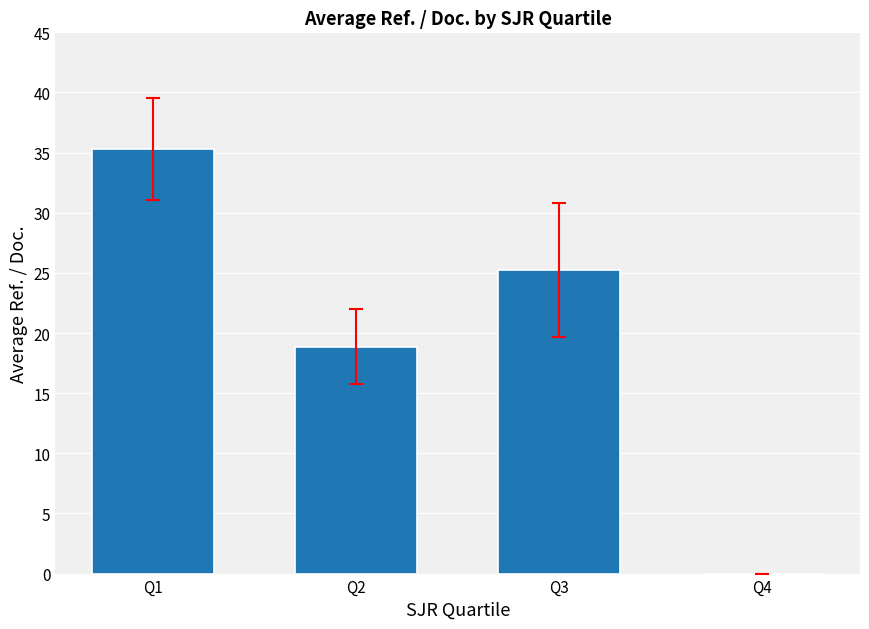

What is the ratio of the value at Q1 to the value at Q3?

1.4